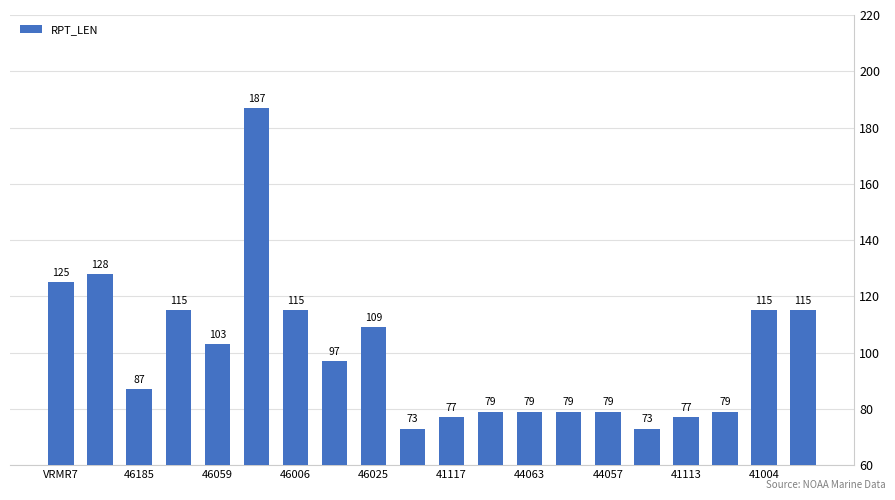

What is the value of the 14th bar from the left?

79